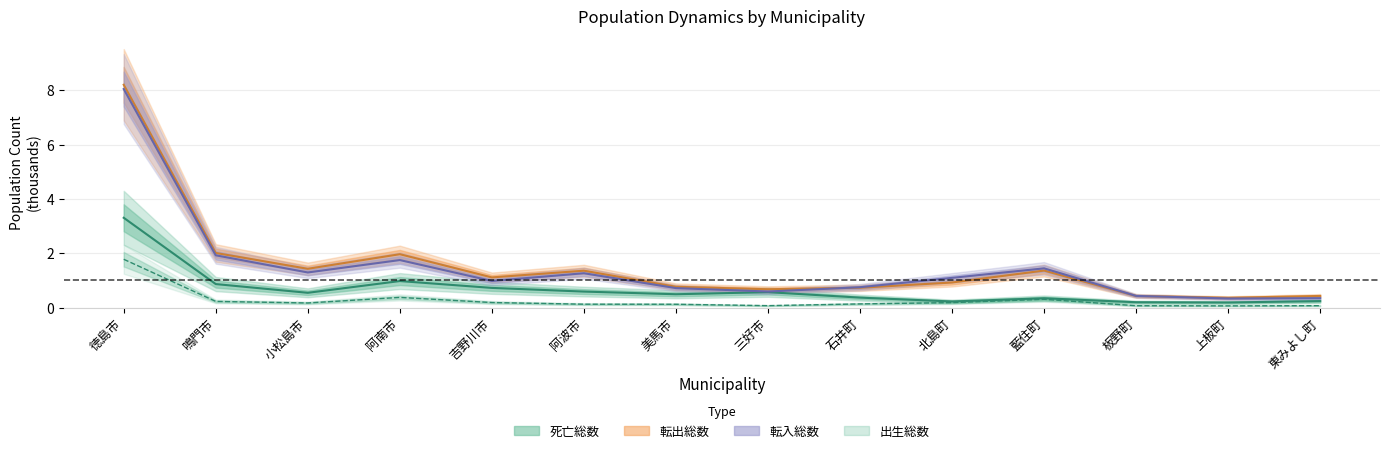

What is the label of the 7th point from the right?

三好市